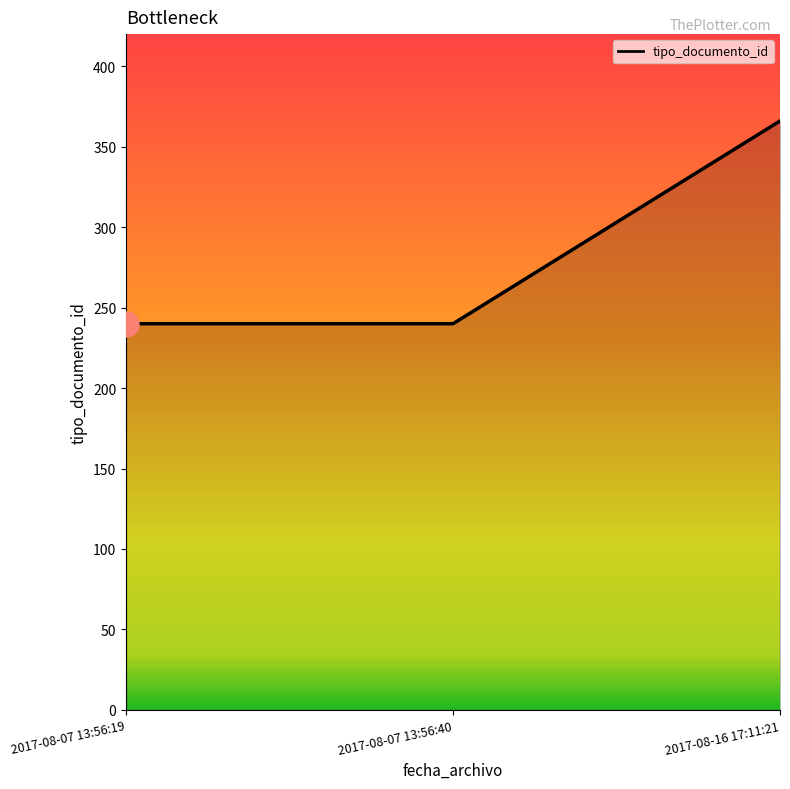

Count the number of data series in this chart.

1